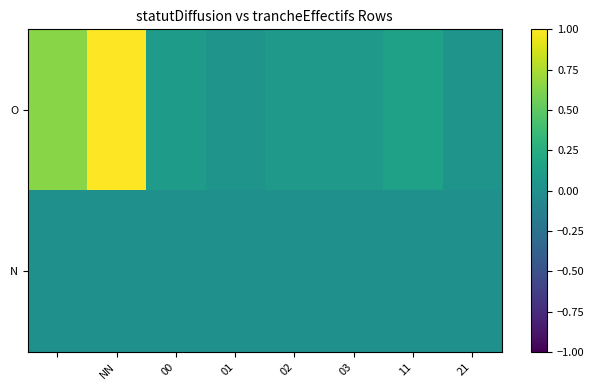

At which category does the chart reach its peak across all series?

NN